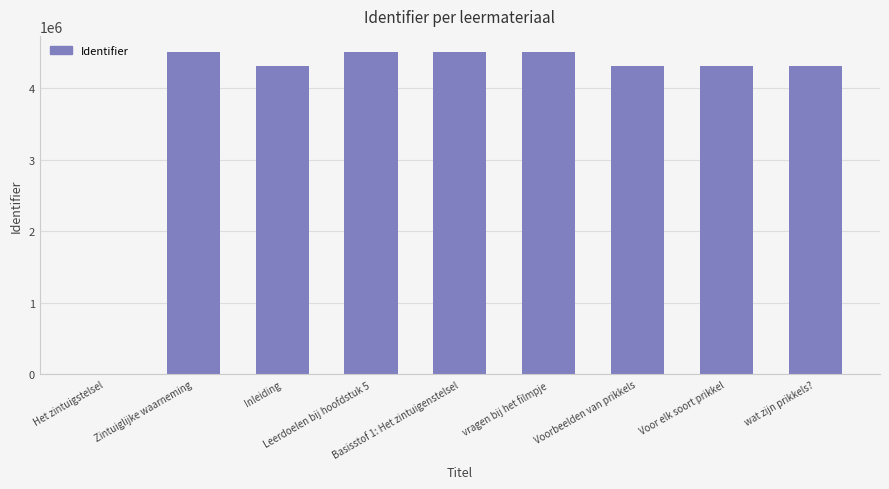

Are the bars horizontal?

No